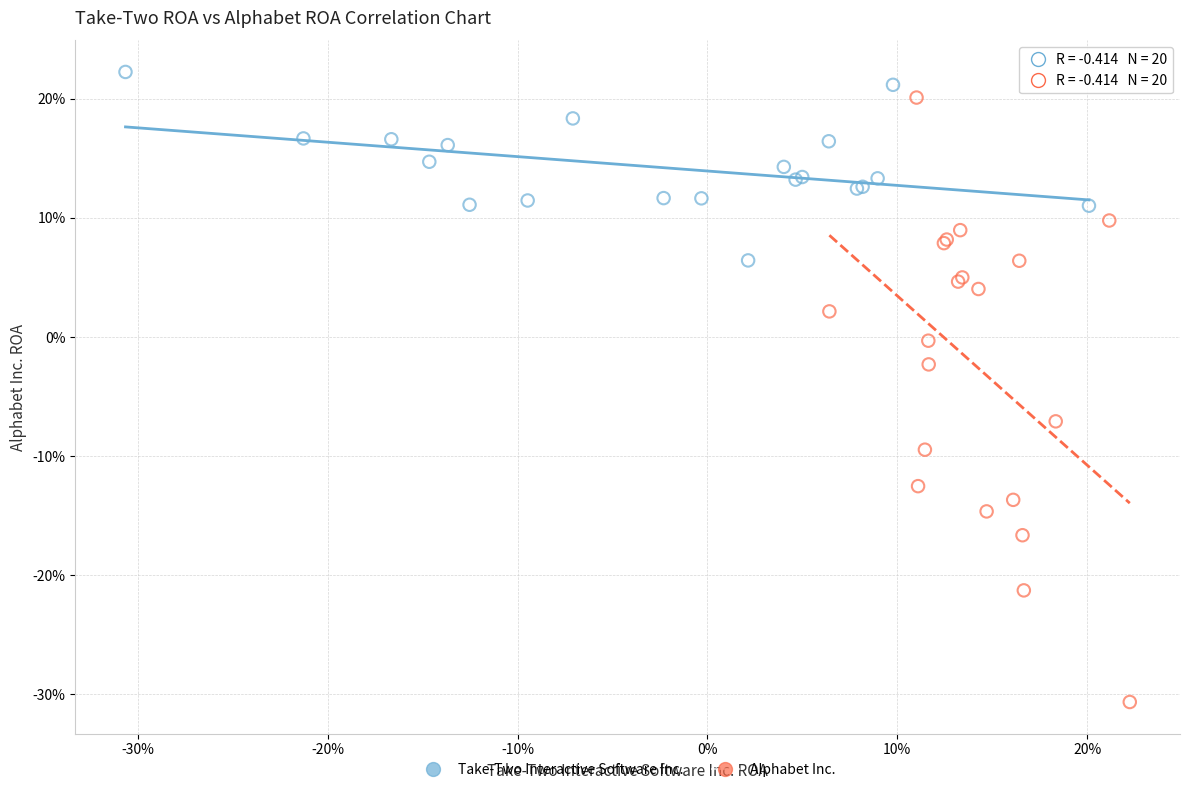

Which series reaches the minimum Y coordinate?

Alphabet Inc.